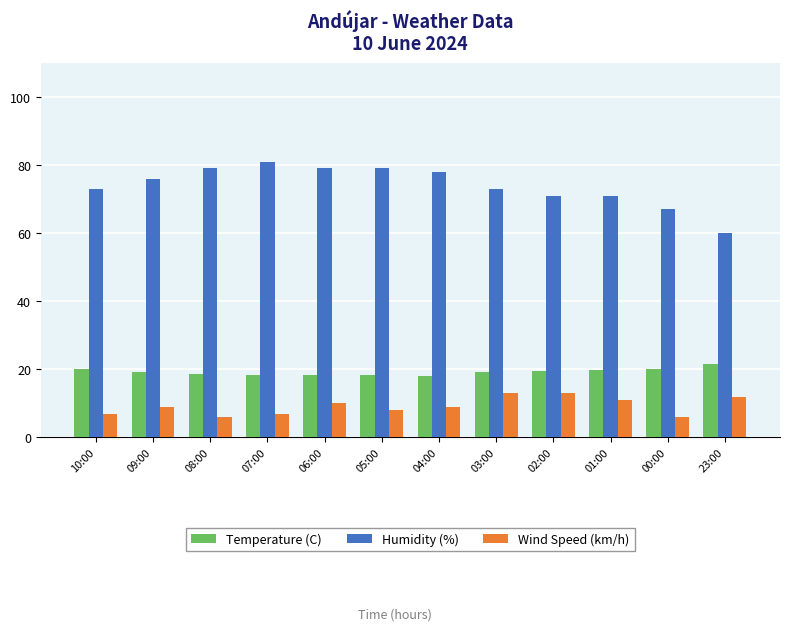

What is the sum of all Temperature (C) values?

231.1